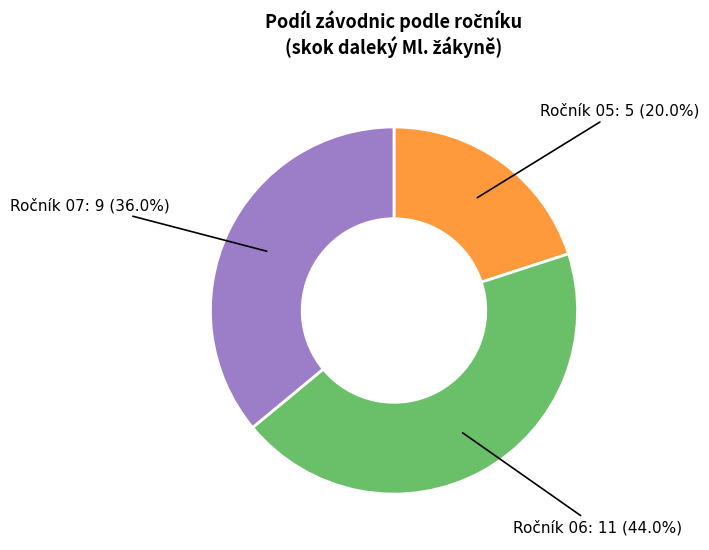

Is there a majority slice in this chart?

No